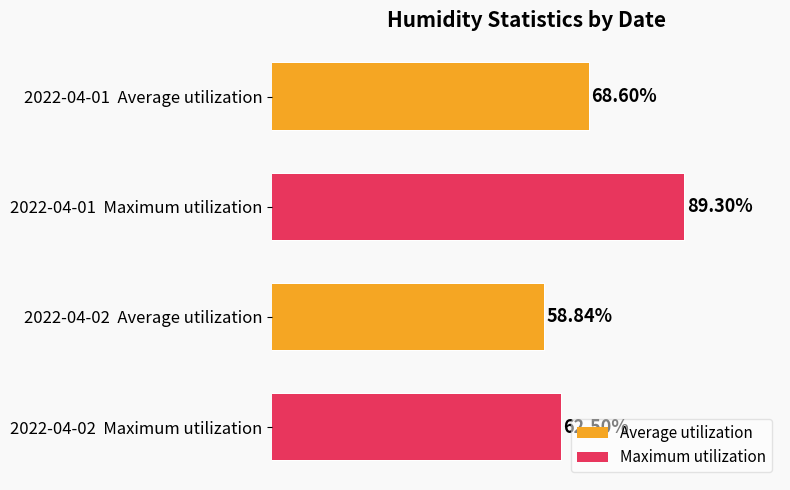

What is the approximate value of Maximum utilization at 2022-04-01 Maximum utilization?

89.3